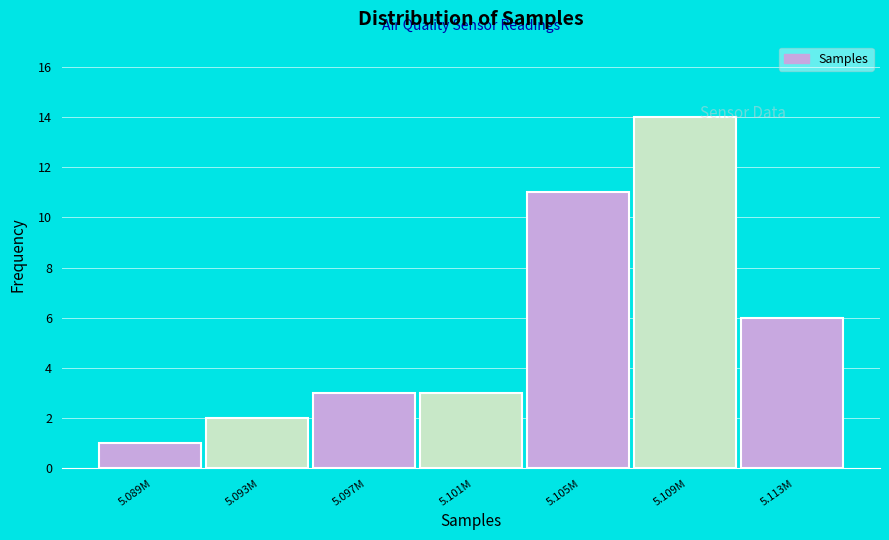

Reading left to right, transcribe all the data shown in this chart.

5.089M=1	5.093M=2	5.097M=3	5.101M=3	5.105M=11	5.109M=14	5.113M=6